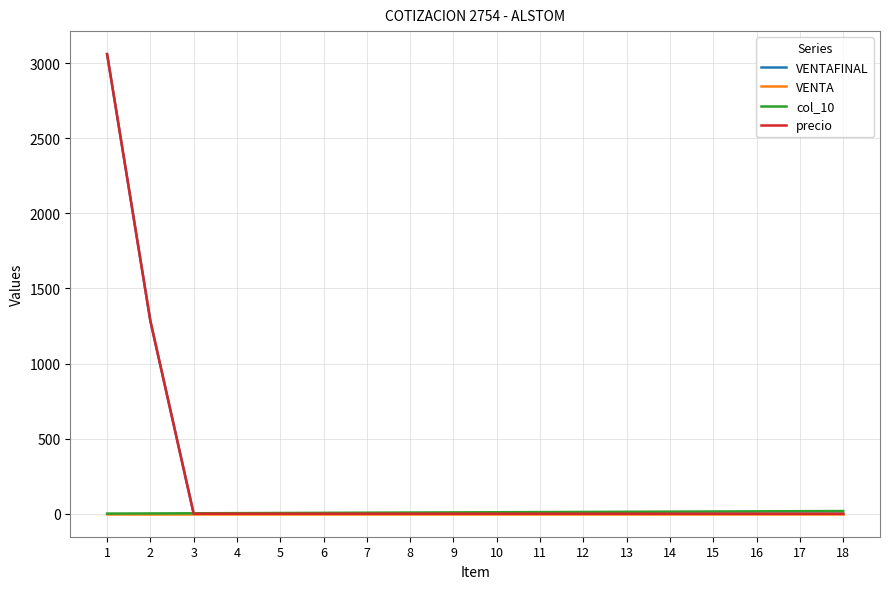

Reading left to right, transcribe all the data shown in this chart.

VENTAFINAL: 1=3060	2=1283	3=0	4=0	5=0	6=0	7=0	8=0	9=0	10=0	11=0	12=0	13=0	14=0	15=0	16=0	17=0	18=0
VENTA: 1=1	2=1	3=1	4=1	5=1	6=1	7=1	8=1	9=1	10=1	11=1	12=1	13=1	14=1	15=1	16=1	17=1	18=1
col_10: 1=1	2=2	3=3	4=4	5=5	6=6	7=7	8=8	9=9	10=10	11=11	12=12	13=13	14=14	15=15	16=16	17=17	18=18
precio: 1=3060	2=1283	3=0	4=0	5=0	6=0	7=0	8=0	9=0	10=0	11=0	12=0	13=0	14=0	15=0	16=0	17=0	18=0